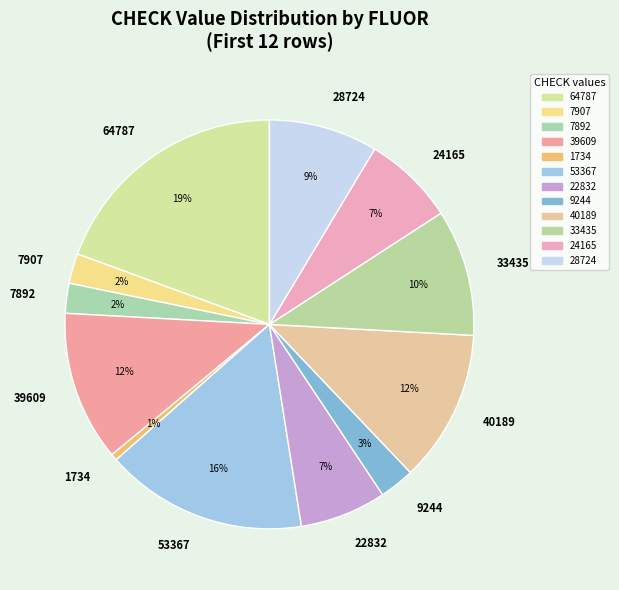

Count the number of slices in the pie.

12